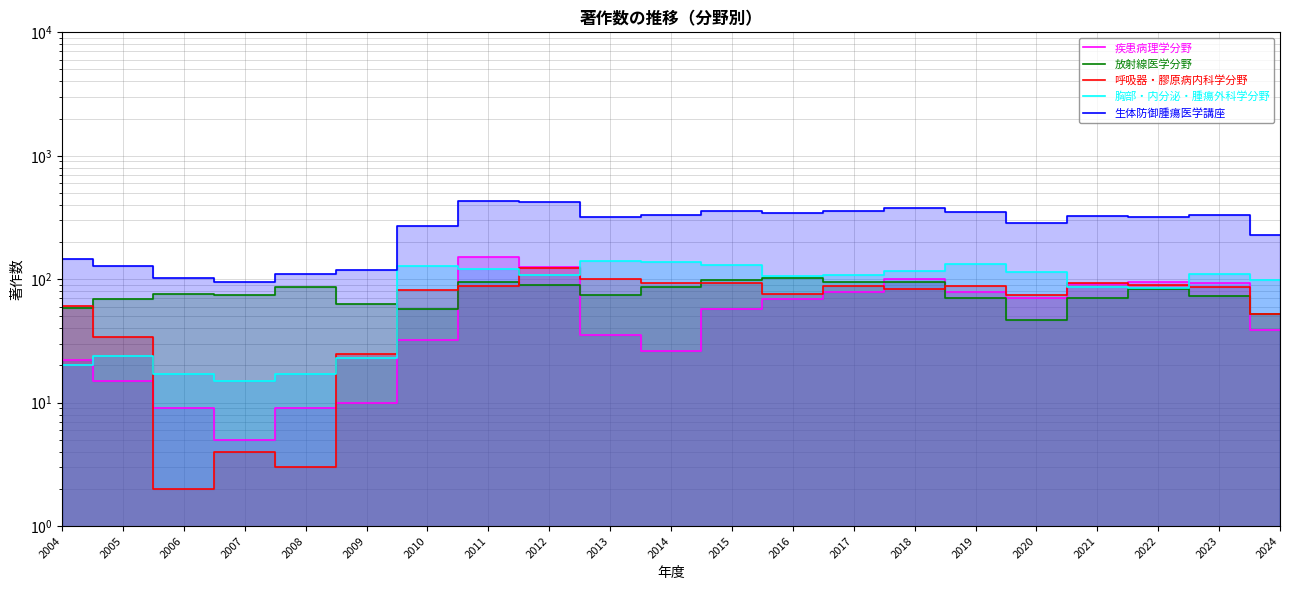

Is the value of 放射線医学分野 at 2004 greater than the value of 呼吸器・膠原病内科学分野 at 2020?

No